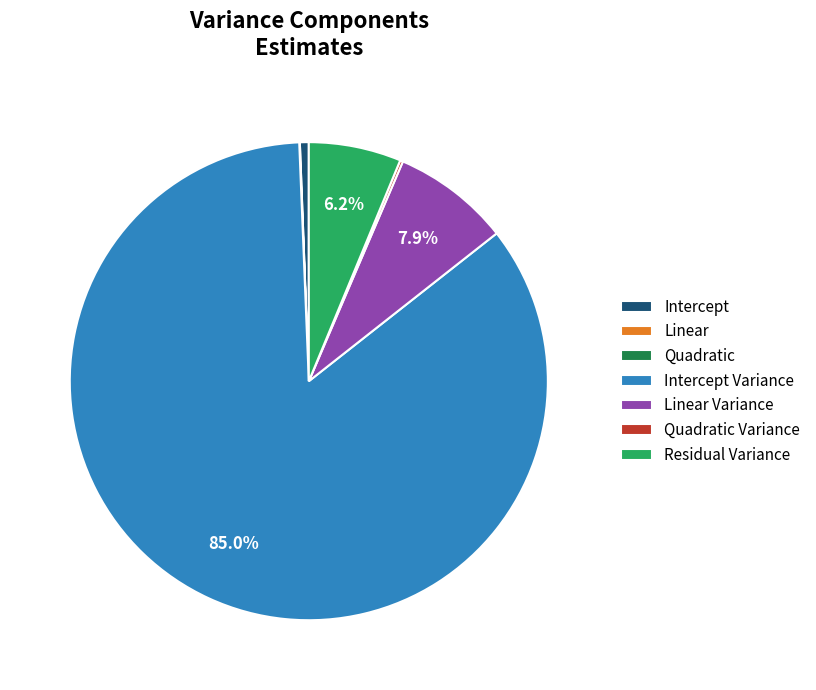

Between Residual Variance and Intercept, which is larger?

Residual Variance